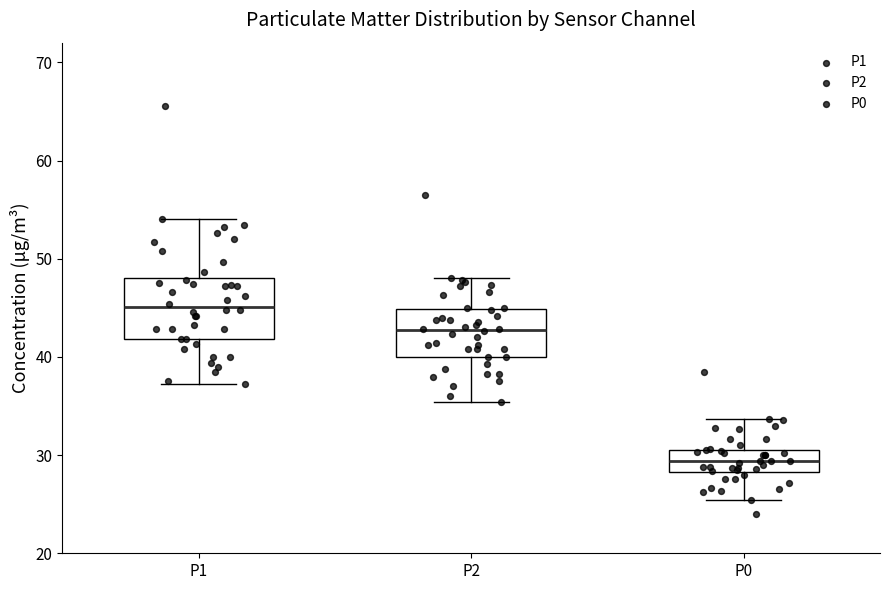

Reading left to right, transcribe this box plot: for each box, give where its median line is, the range the box spans, and where its two whiskers end, as read against the y-axis. The values are not printed on the chart, so give them approximately, as read against the axis.

P1: median 45, box 42 to 48, whiskers 37 to 54
P2: median 43, box 40 to 45, whiskers 35 to 48
P0: median 29, box 28 to 31, whiskers 25 to 34